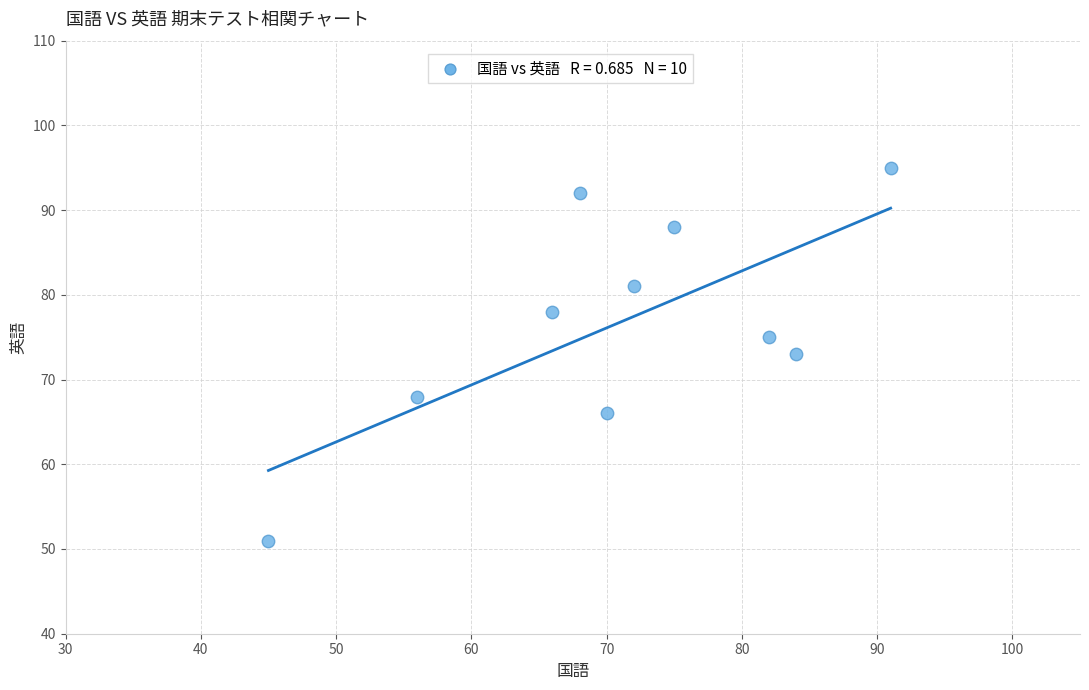

What is the range of X values (max minus min)?

46